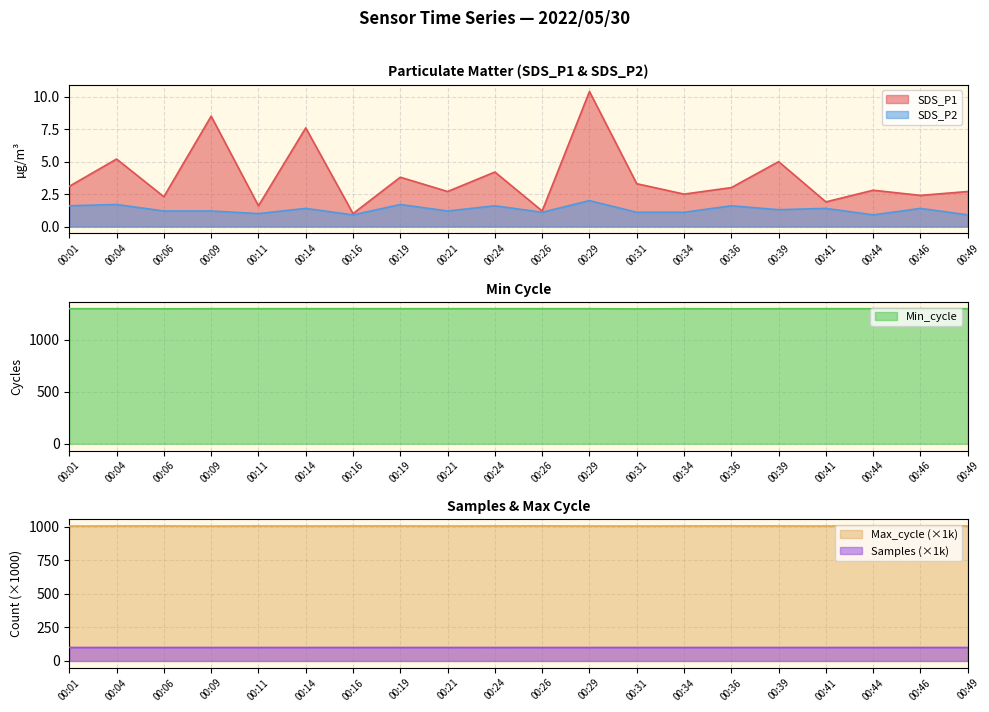

True or false: SDS_P1 has a value of 0.6 at 00:26.

False